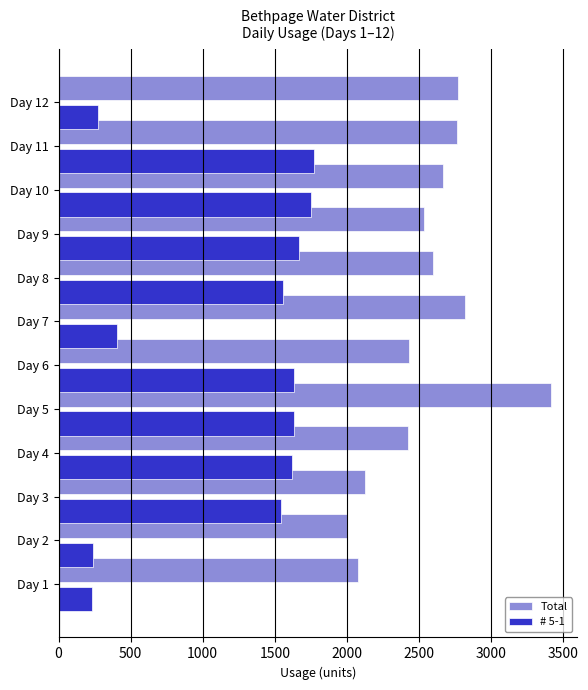

The value of Total at Day 12 is 4417. True or false?

False